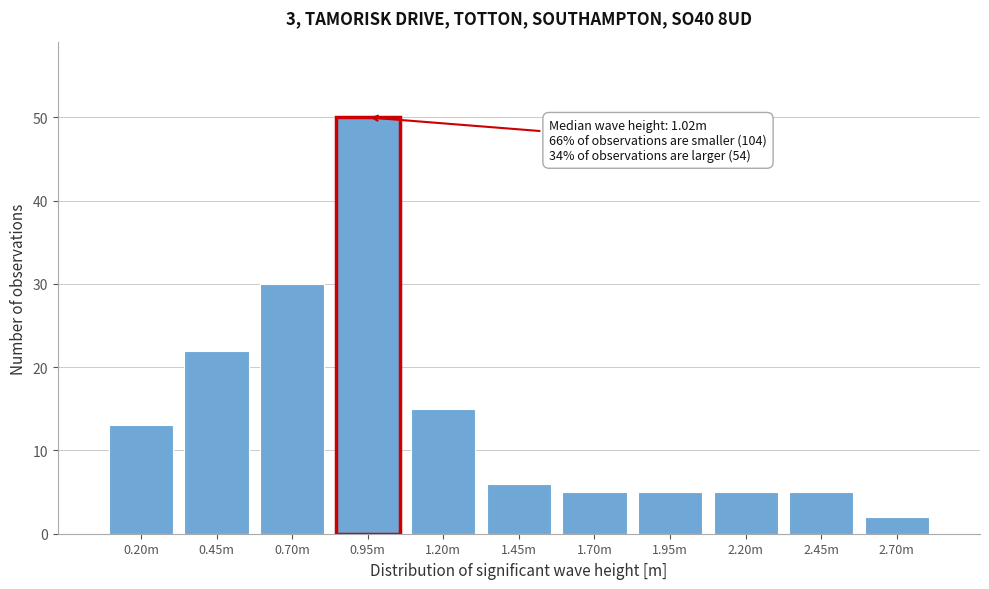

Reading left to right, what are all the values shown in this chart?

13	22	30	50	15	6	5	5	5	5	2